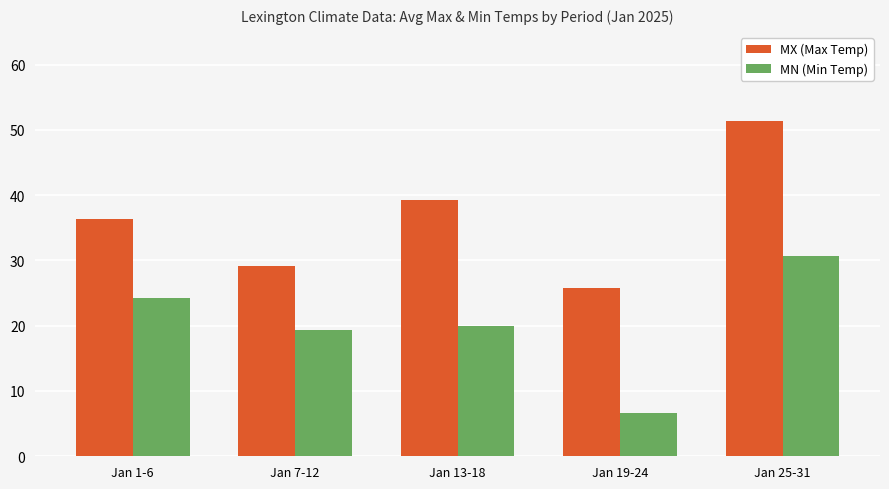

Is it true that MN (Min Temp) equals 24.3 at Jan 1-6?

True